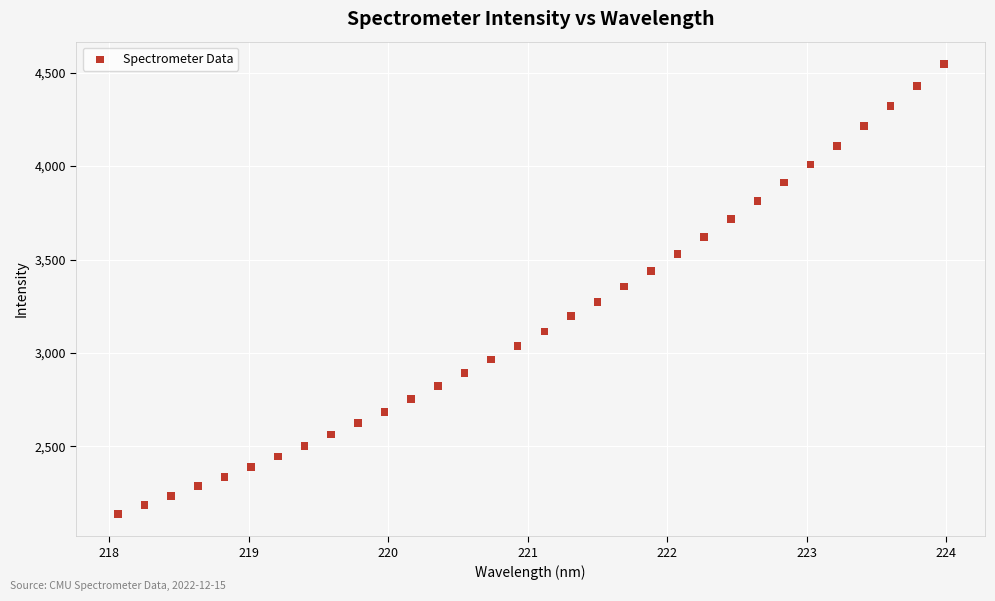

What is the range of Y values (max minus min)?

2405.8